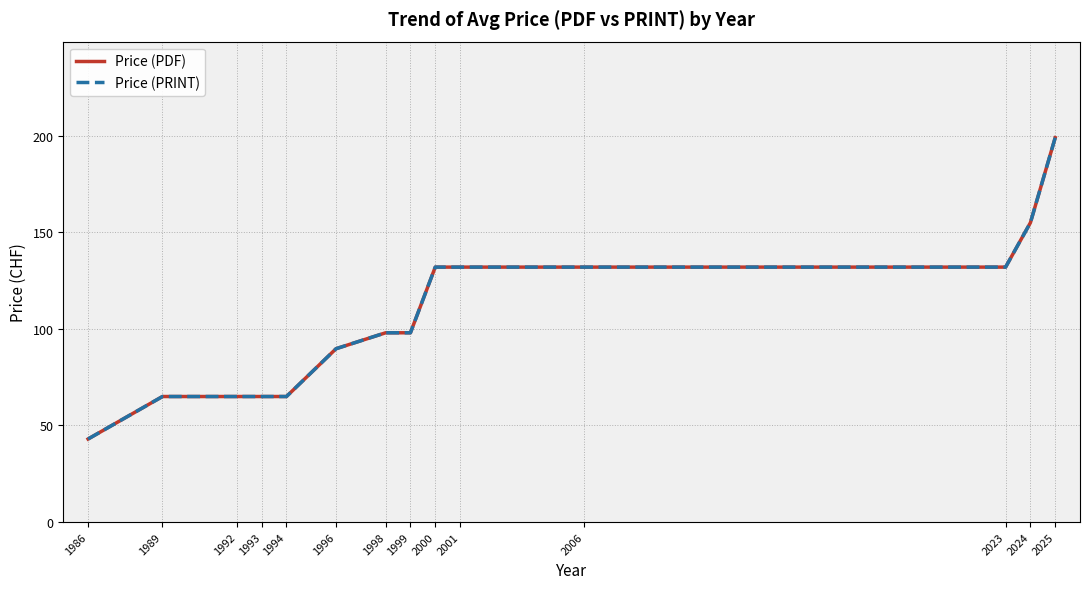

Does the chart have visible grid lines?

Yes